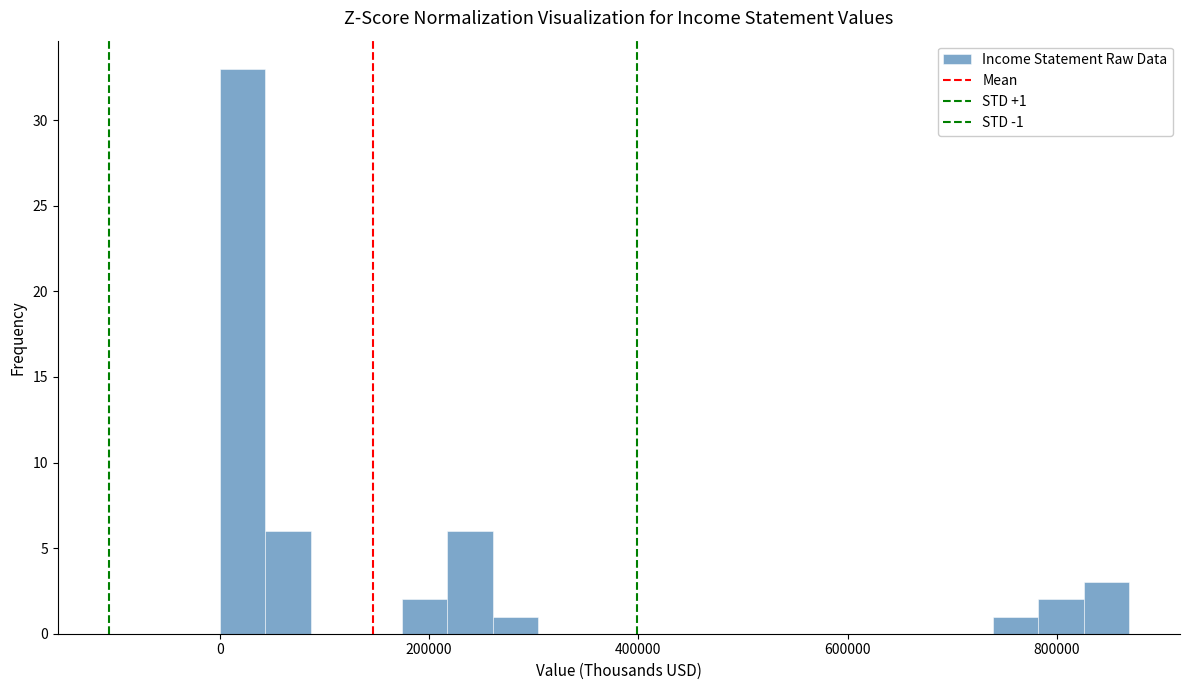

Around what value on the x-axis is the tallest bar? Give the approximate position of its centre, as read against the axis.

20000